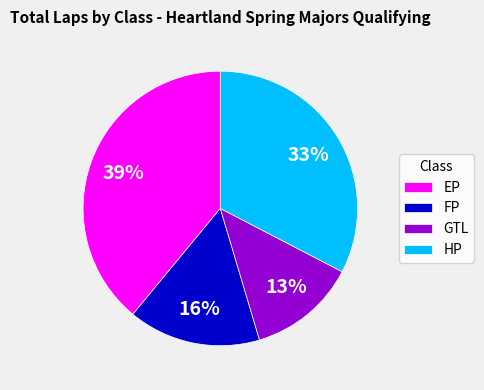

Count the number of slices in the pie.

4